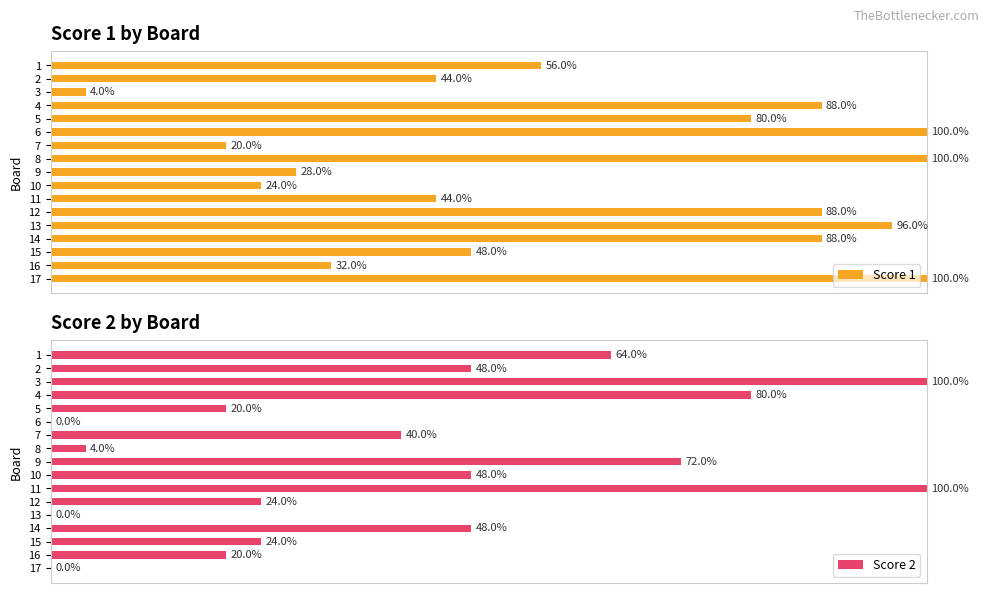

Rank the series at 16 from lowest to highest value.

Score 2, Score 1